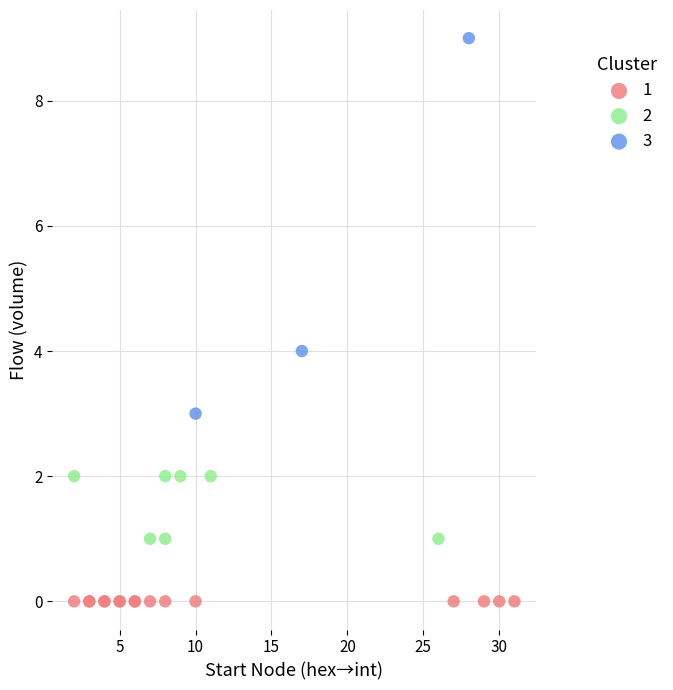

Which series reaches the maximum Y coordinate?

3